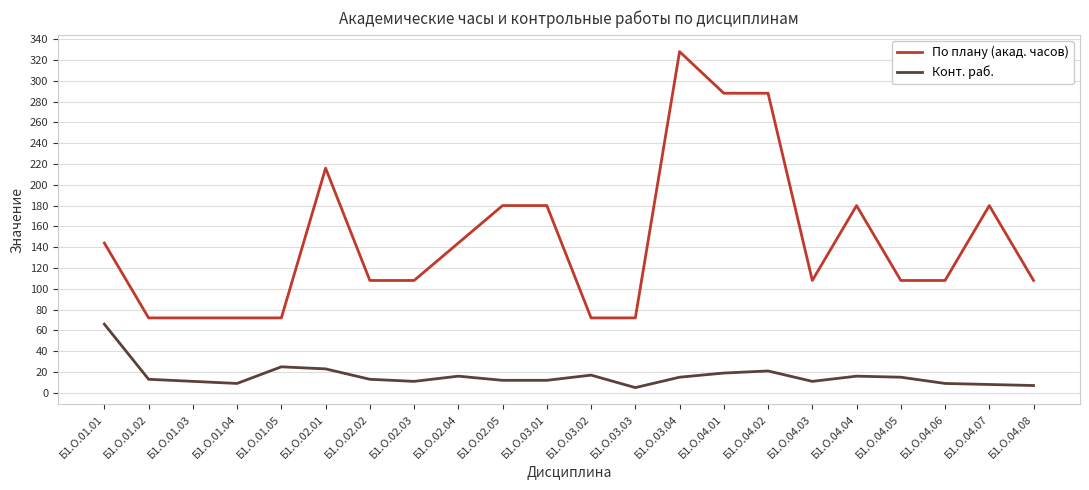

Rank the series at Б1.О.04.04 from highest to lowest value.

По плану (акад. часов), Конт. раб.